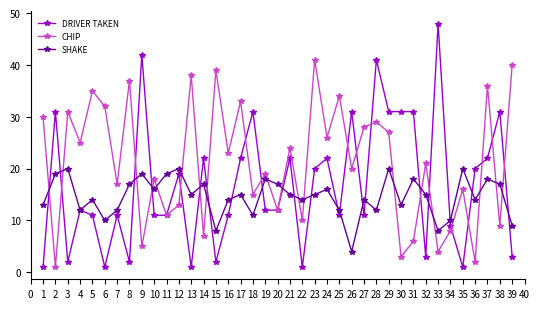

At which category does the chart reach its peak across all series?

33